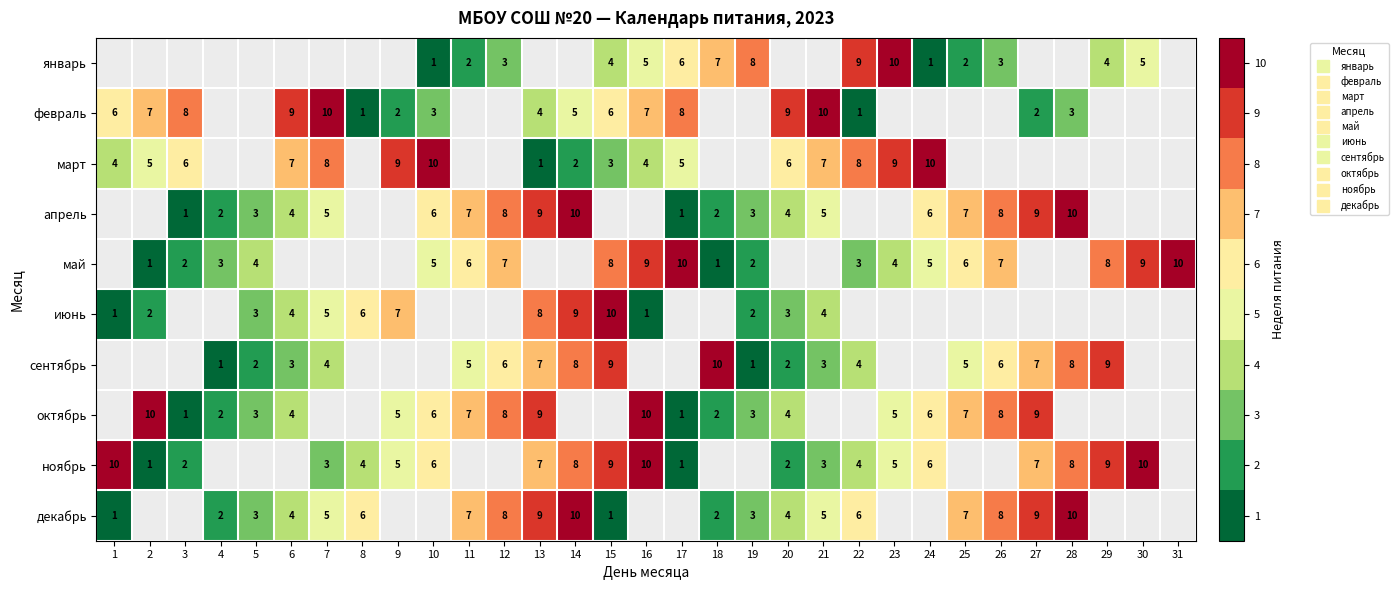

At which label does февраль reach its peak?

7